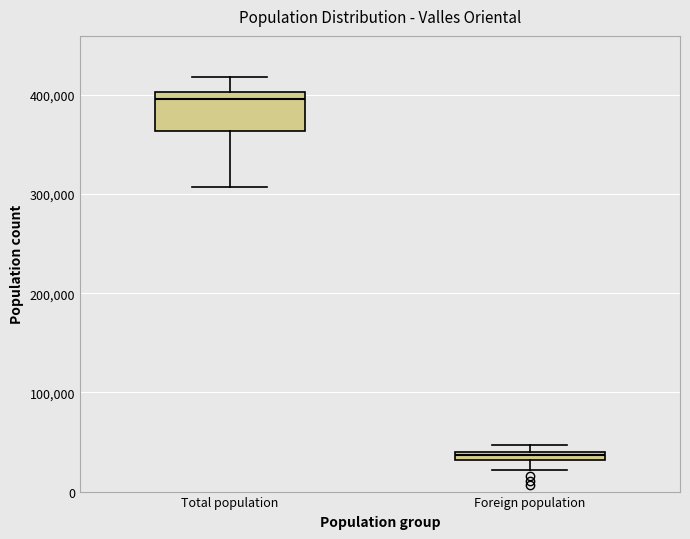

Which box's median line is the highest?

Total population